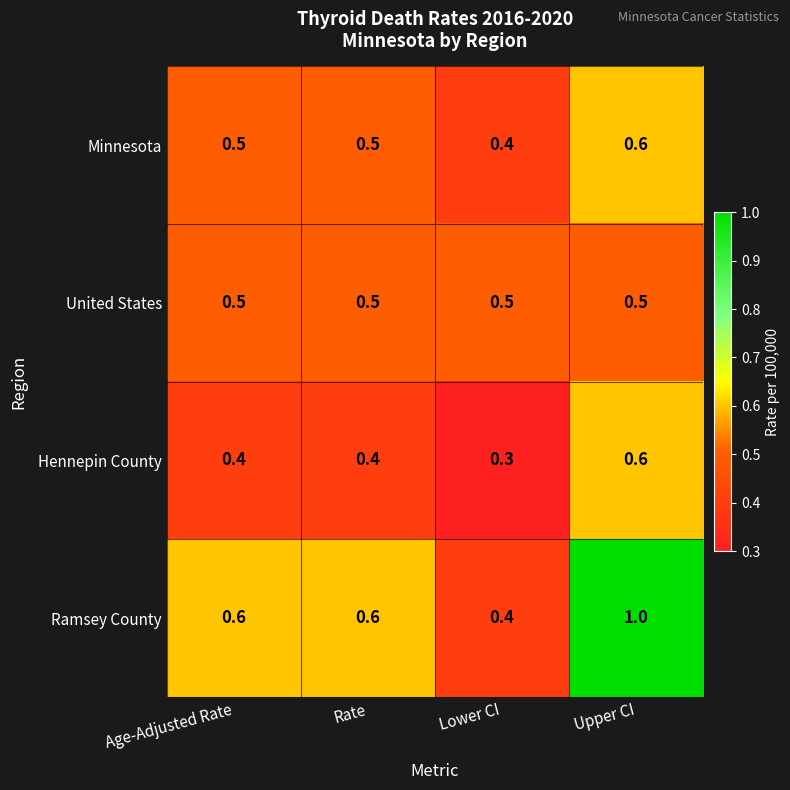

What is the maximum value shown in the chart?

1.0